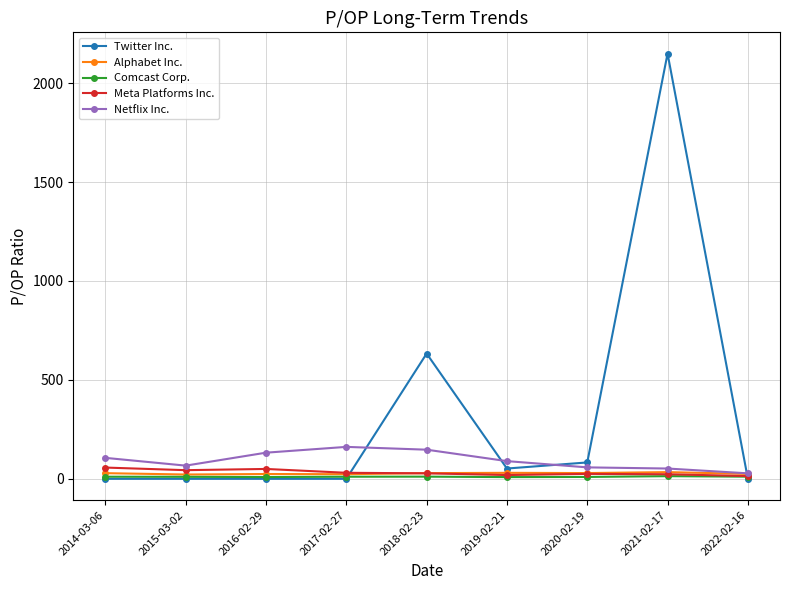

What is the difference between the Alphabet Inc. values at 2015-03-02 and 2018-02-23?

7.0